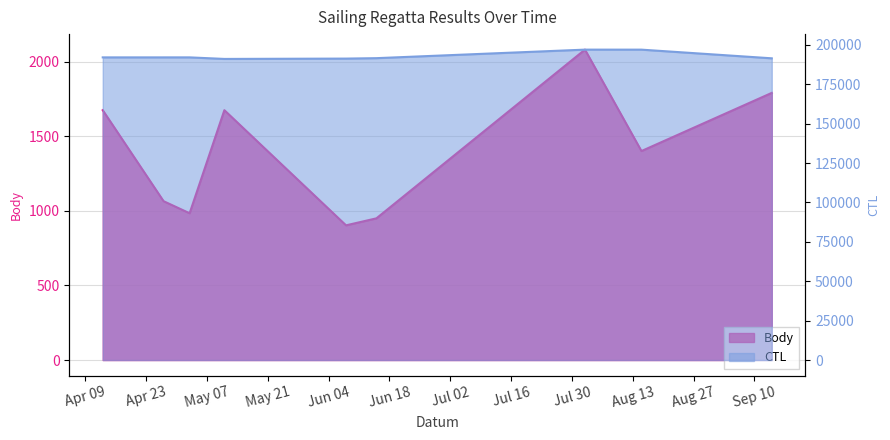

What is the difference between the highest and lowest values at 2019-08-02?

194941